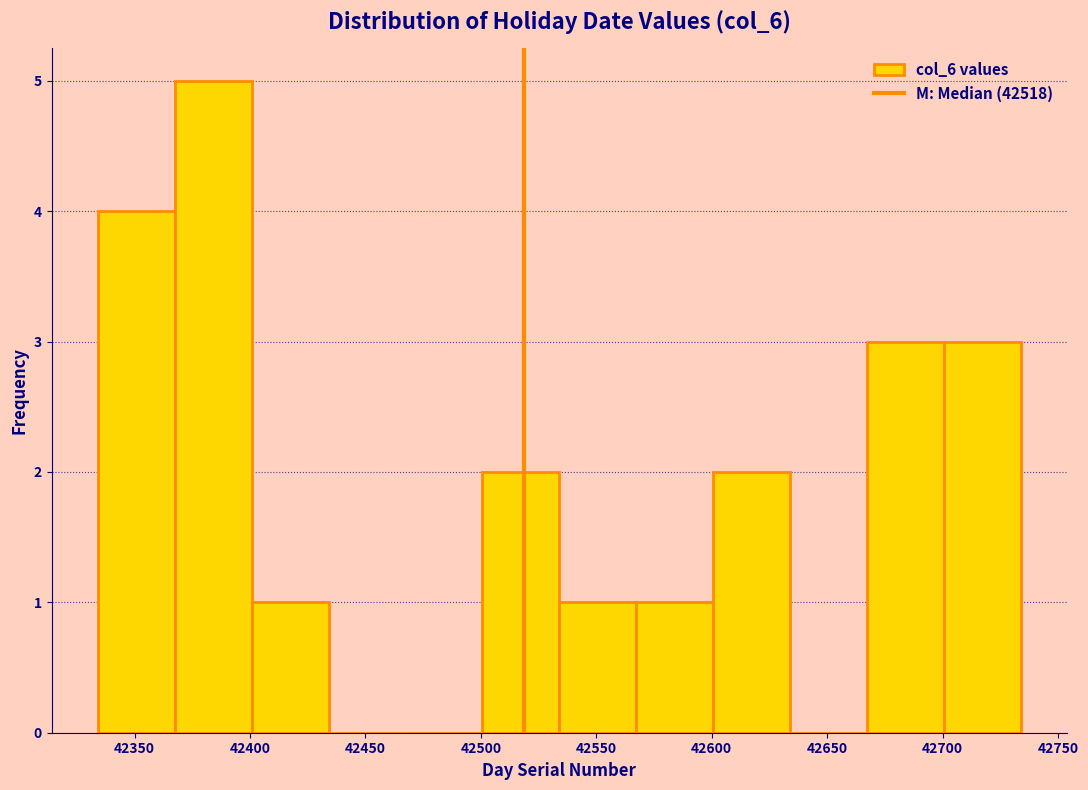

Reading left to right, list every bar in this chart as the range it spans on the x-axis followed by its height. Neither the bar edges nor the heights are printed on the chart, so give them approximately, as read against the axes.

42335 to 42365: 4
42365 to 42400: 5
42400 to 42435: 1
42435 to 42465: 0
42465 to 42500: 0
42500 to 42535: 2
42535 to 42565: 1
42565 to 42600: 1
42600 to 42635: 2
42635 to 42665: 0
42665 to 42700: 3
42700 to 42735: 3